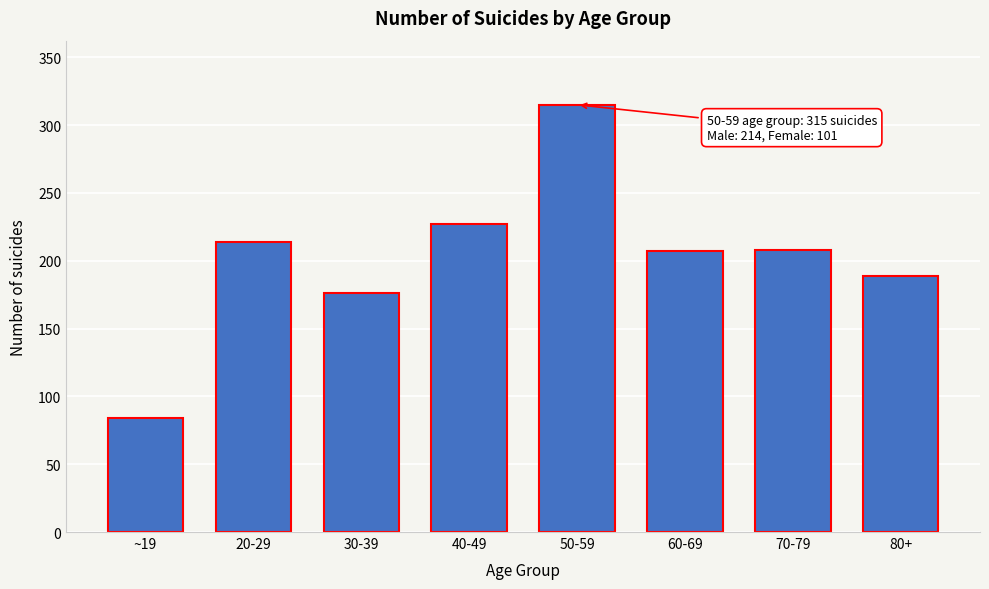

The value at 40-49 is 143. True or false?

False